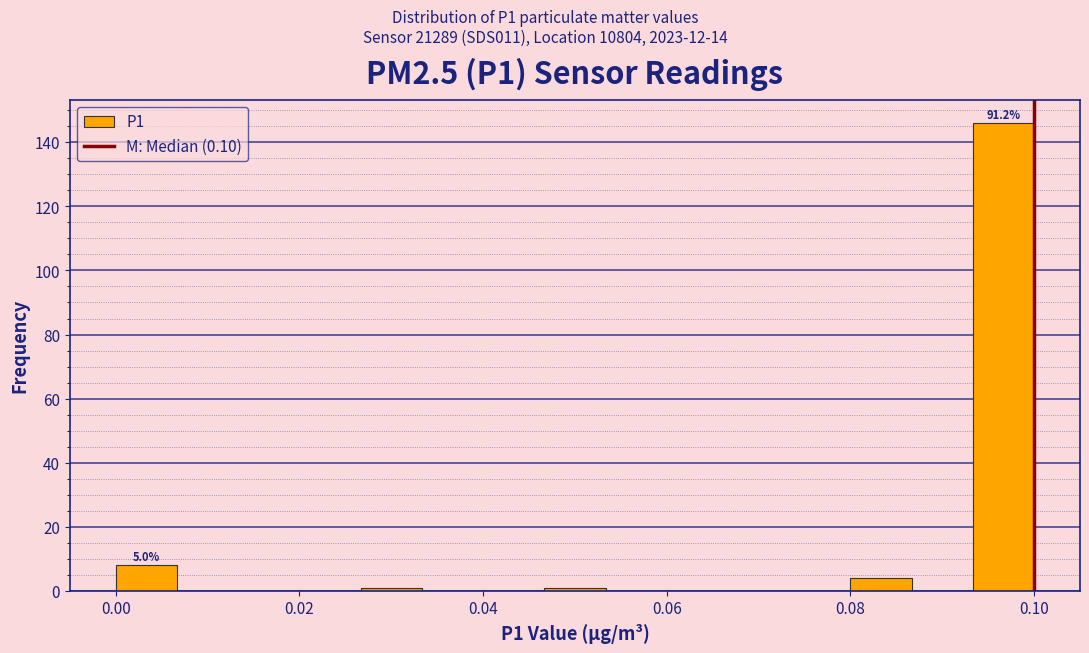

Around what value on the x-axis is the tallest bar? Give the approximate position of its centre, as read against the axis.

0.096